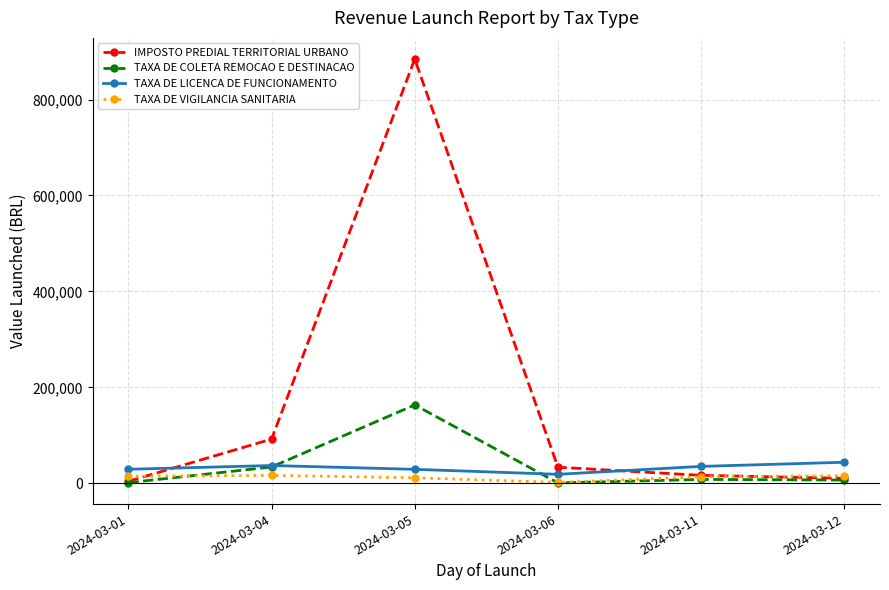

What is the minimum value for TAXA DE COLETA REMOCAO E DESTINACAO?

1156.8